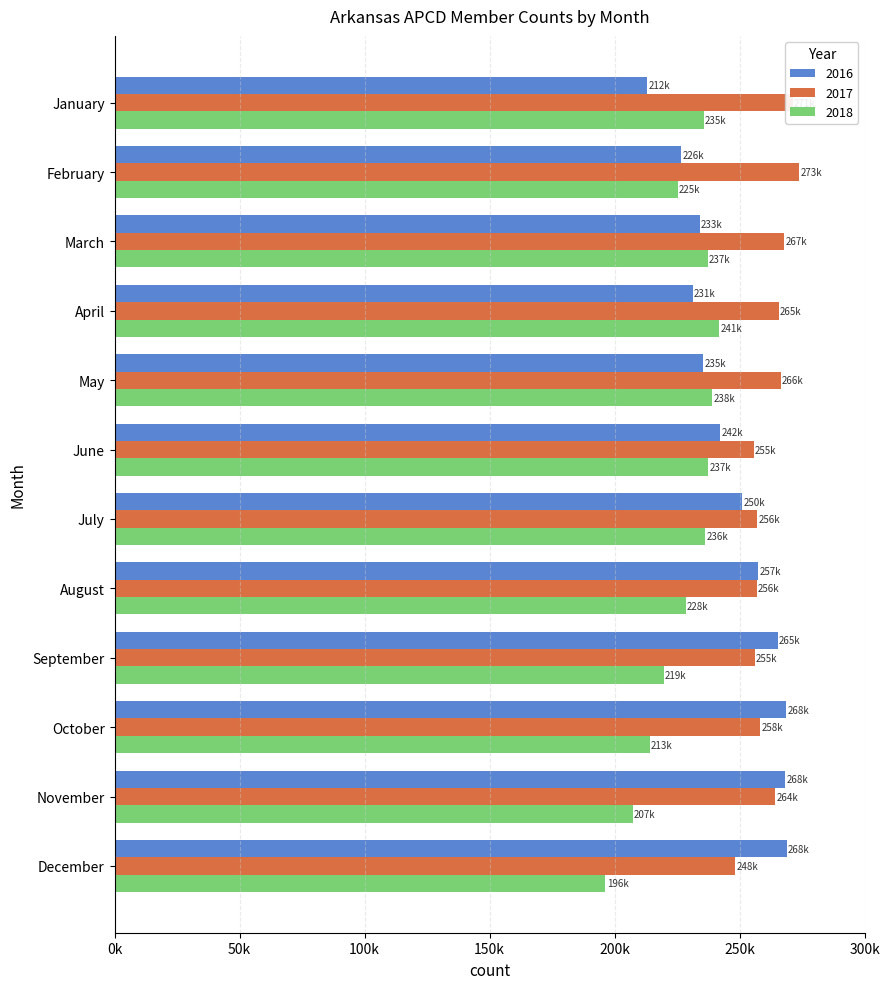

Rank the series by their average value, from lowest to highest.

2018, 2016, 2017